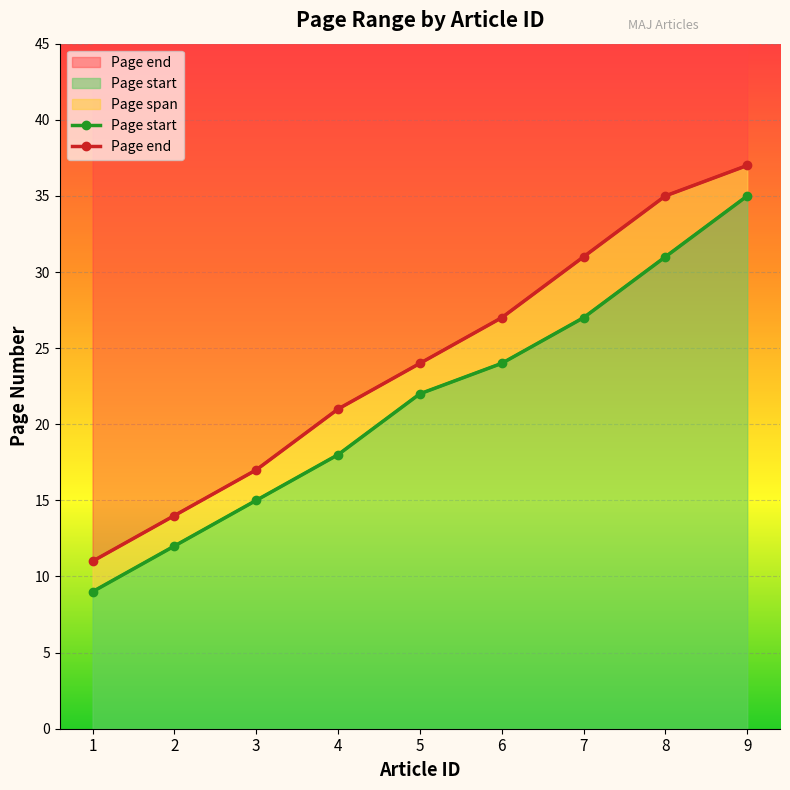

Count the number of data series in this chart.

2